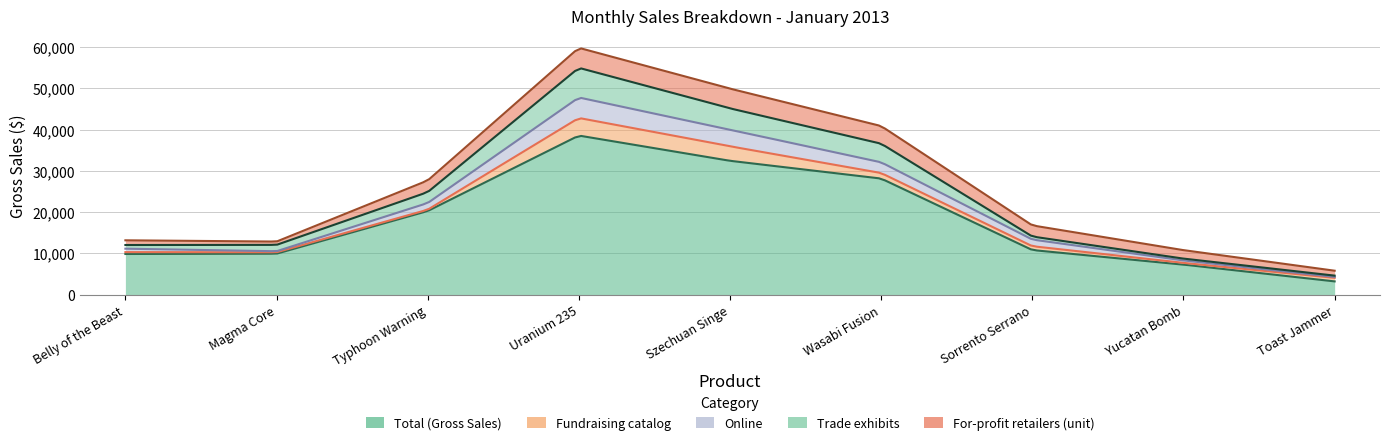

At how many categories does at least one series exceed 27108?

3